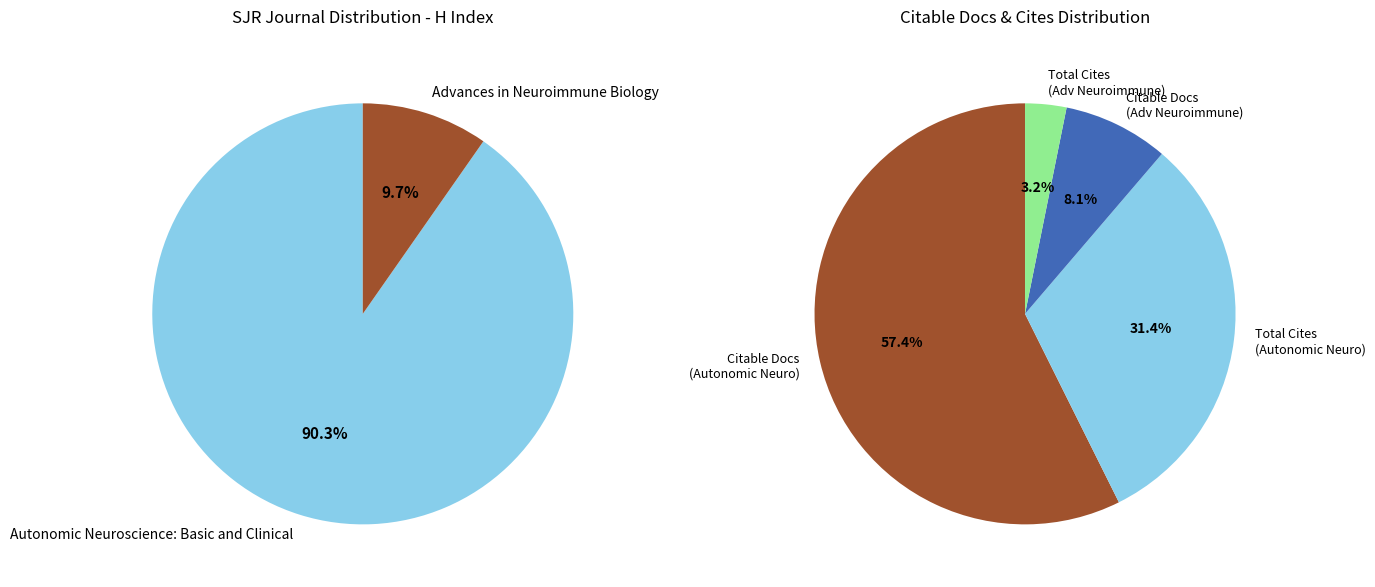

True or false: Autonomic Neuroscience: Basic and Clinical accounts for 75% of the total.

False